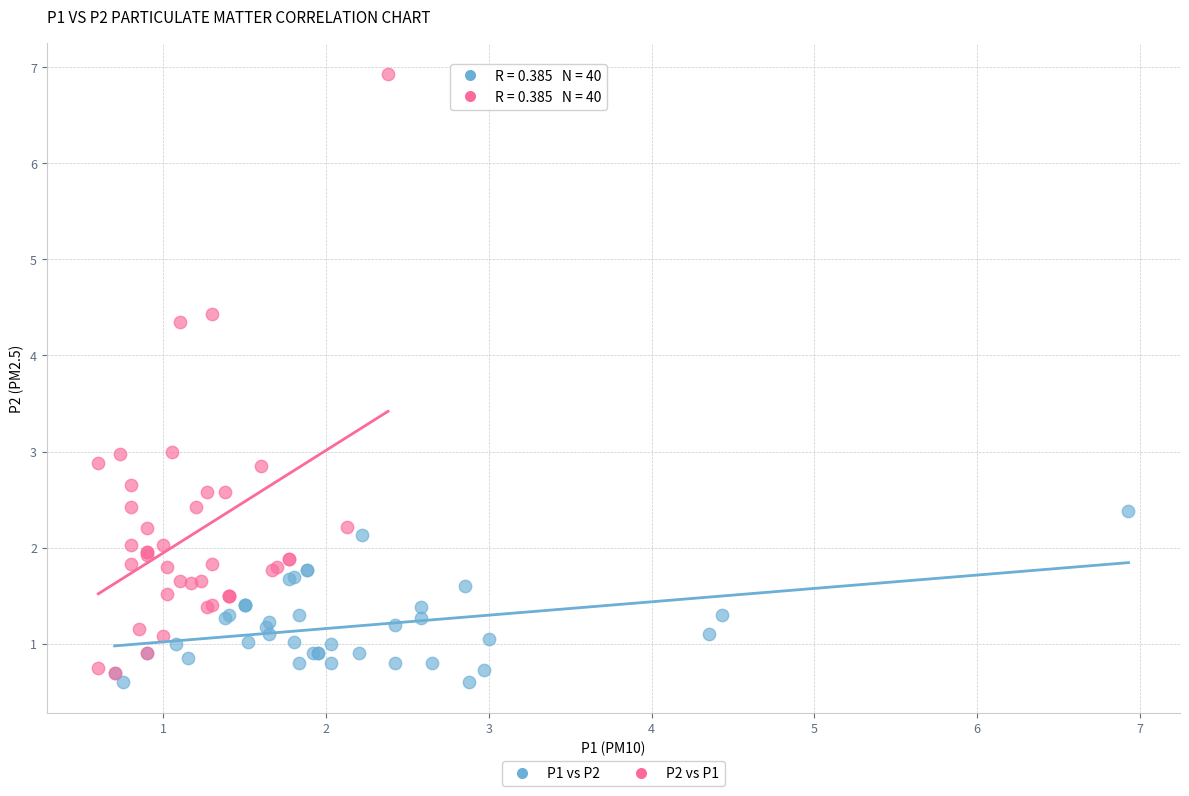

Which series has the largest Y range (max minus min)?

P2 vs P1